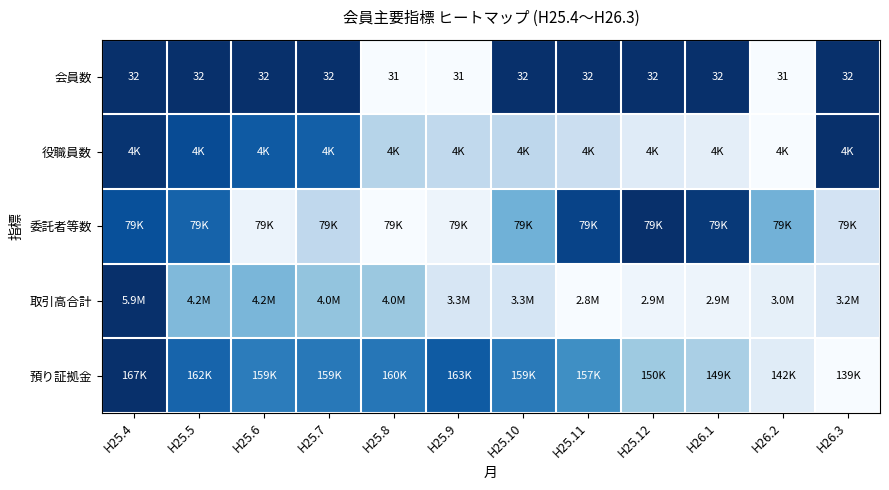

How many series are shown in this chart?

5